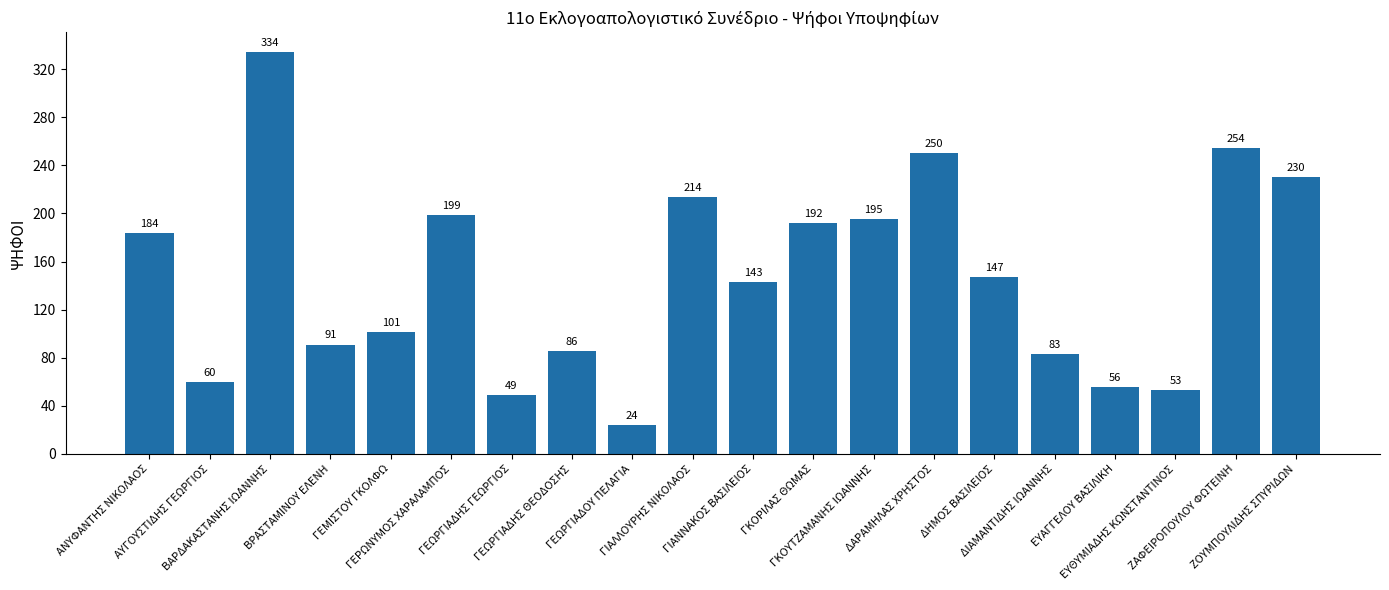

Rank the categories by value from lowest to highest.

ΓΕΩΡΓΙΑΔΟΥ ΠΕΛΑΓΙΑ, ΓΕΩΡΓΙΑΔΗΣ ΓΕΩΡΓΙΟΣ, ΕΥΘΥΜΙΑΔΗΣ ΚΩΝΣΤΑΝΤΙΝΟΣ, ΕΥΑΓΓΕΛΟΥ ΒΑΣΙΛΙΚΗ, ΑΥΓΟΥΣΤΙΔΗΣ ΓΕΩΡΓΙΟΣ, ΔΙΑΜΑΝΤΙΔΗΣ ΙΩΑΝΝΗΣ, ΓΕΩΡΓΙΑΔΗΣ ΘΕΟΔΟΣΗΣ, ΒΡΑΣΤΑΜΙΝΟΥ ΕΛΕΝΗ, ΓΕΜΙΣΤΟΥ ΓΚΟΛΦΩ, ΓΙΑΝΝΑΚΟΣ ΒΑΣΙΛΕΙΟΣ, ΔΗΜΟΣ ΒΑΣΙΛΕΙΟΣ, ΑΝΥΦΑΝΤΗΣ ΝΙΚΟΛΑΟΣ, ΓΚΟΡΙΛΑΣ ΘΩΜΑΣ, ΓΚΟΥΤΖΑΜΑΝΗΣ ΙΩΑΝΝΗΣ, ΓΕΡΩΝΥΜΟΣ ΧΑΡΑΛΑΜΠΟΣ, ΓΙΑΛΛΟΥΡΗΣ ΝΙΚΟΛΑΟΣ, ΖΟΥΜΠΟΥΛΙΔΗΣ ΣΠΥΡΙΔΩΝ, ΔΑΡΑΜΗΛΑΣ ΧΡΗΣΤΟΣ, ΖΑΦΕΙΡΟΠΟΥΛΟΥ ΦΩΤΕΙΝΗ, ΒΑΡΔΑΚΑΣΤΑΝΗΣ ΙΩΑΝΝΗΣ